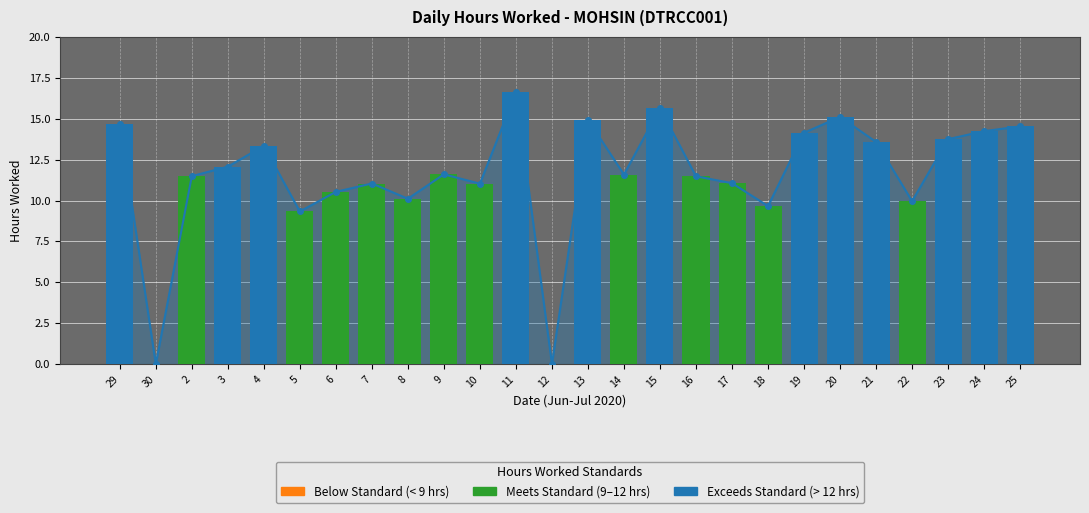

What is the label of the 19th bar from the left?

18